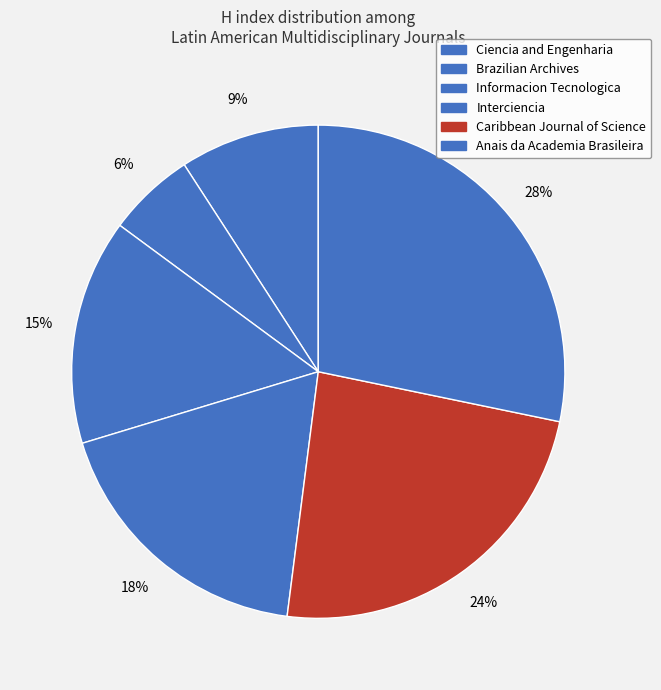

Count the number of slices in the pie.

6